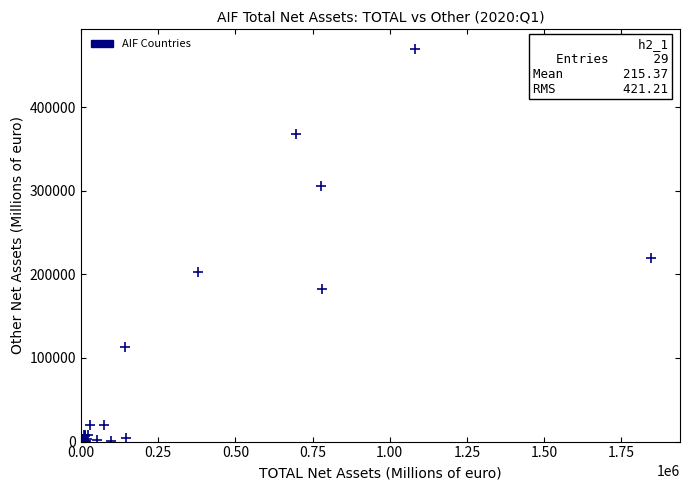

What Y value in the scatter plot is closest to 234700?

220028.4